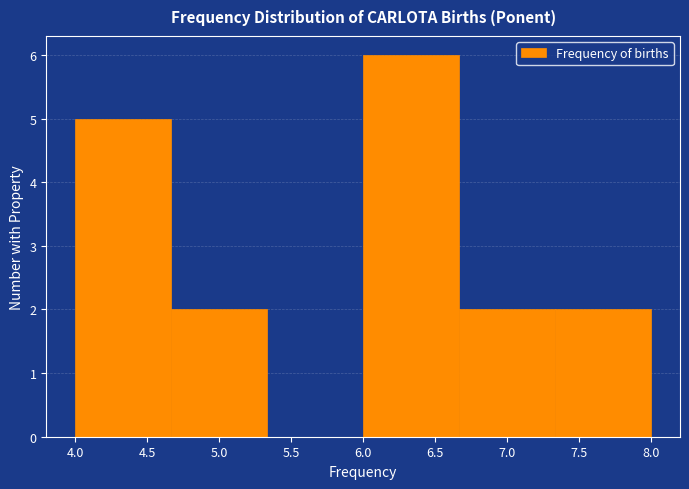

Which range on the x-axis has the tallest bar?

6.00 to 6.65